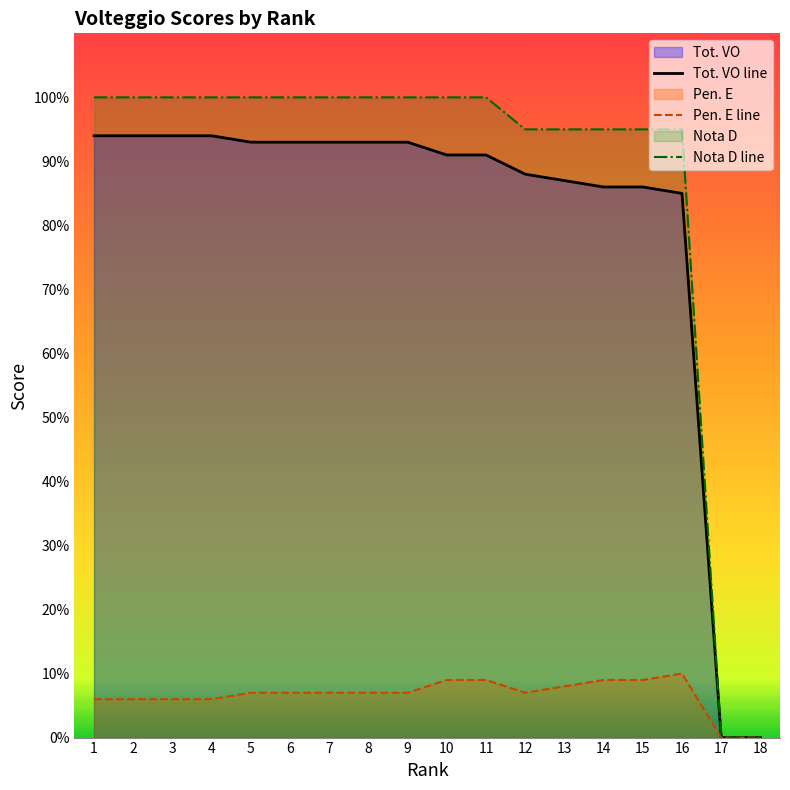

True or false: Pen. E line has a value of 0.4 at 16.

False